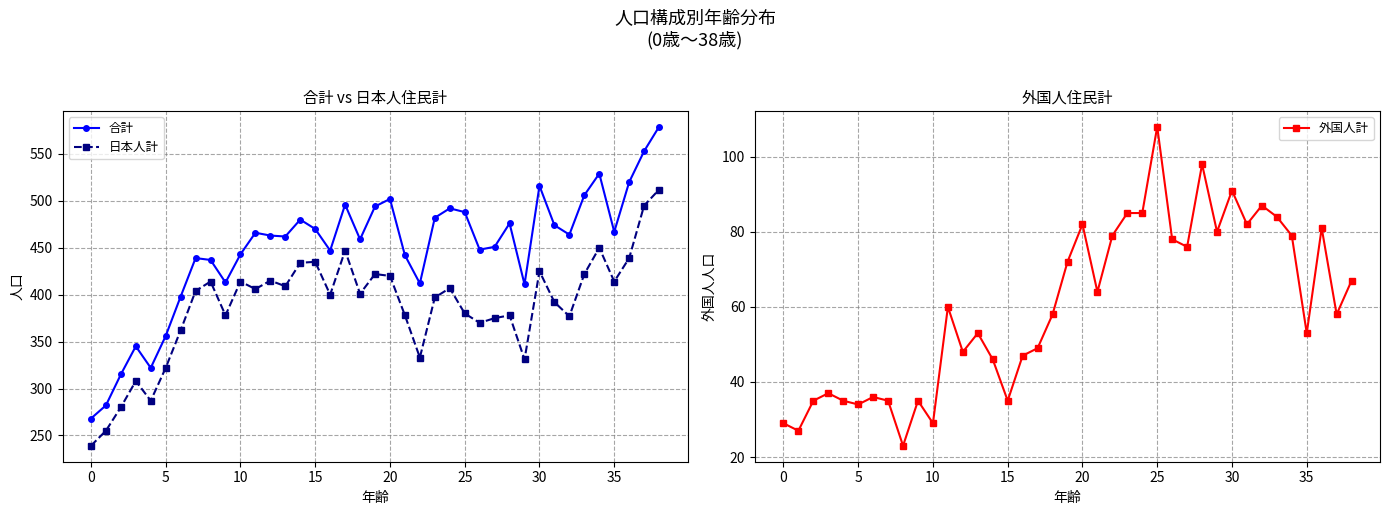

What is the highest value of the 日本人計 series?

512